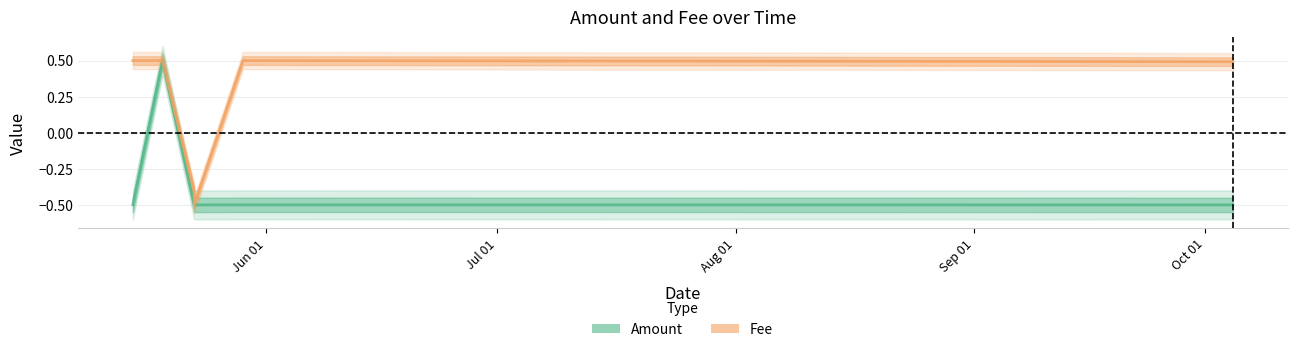

What is the highest value of the Amount series?

0.5